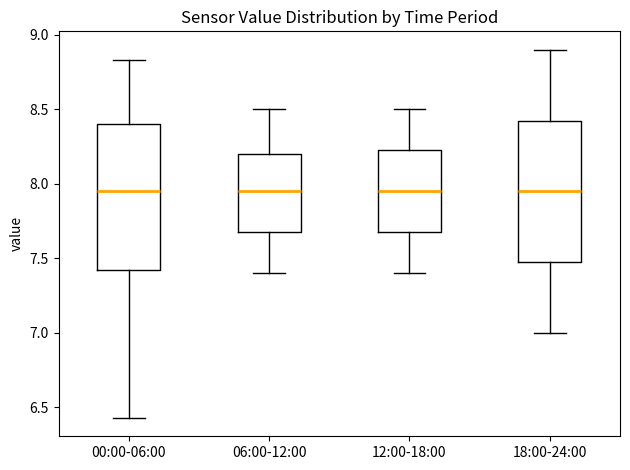

Reading left to right, transcribe this box plot: for each box, give where its median line is, the range the box spans, and where its two whiskers end, as read against the y-axis. The values are not printed on the chart, so give them approximately, as read against the axis.

00:00-06:00: median 7.95, box 7.40 to 8.40, whiskers 6.45 to 8.85
06:00-12:00: median 7.95, box 7.70 to 8.20, whiskers 7.40 to 8.50
12:00-18:00: median 7.95, box 7.70 to 8.25, whiskers 7.40 to 8.50
18:00-24:00: median 7.95, box 7.50 to 8.45, whiskers 7.00 to 8.90